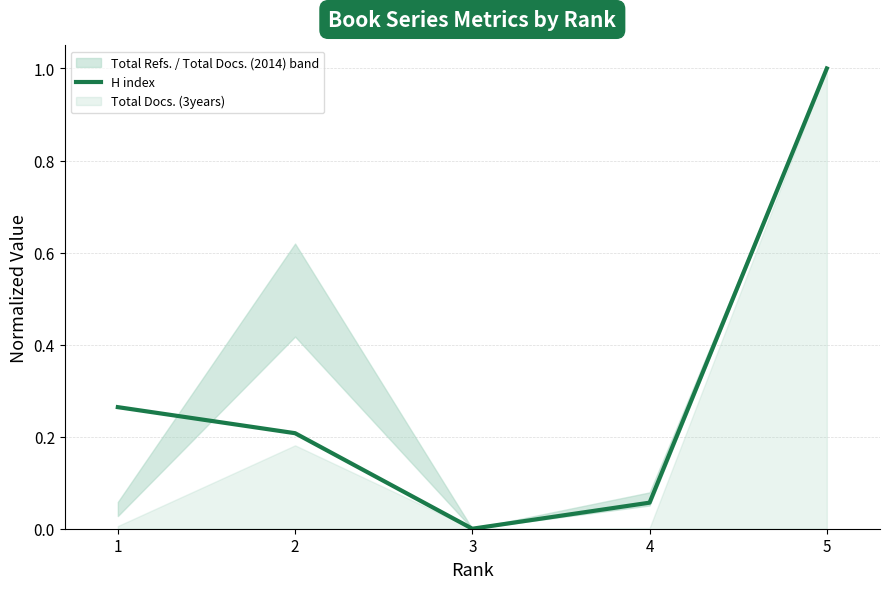

Which category has the lowest value across all series?

3